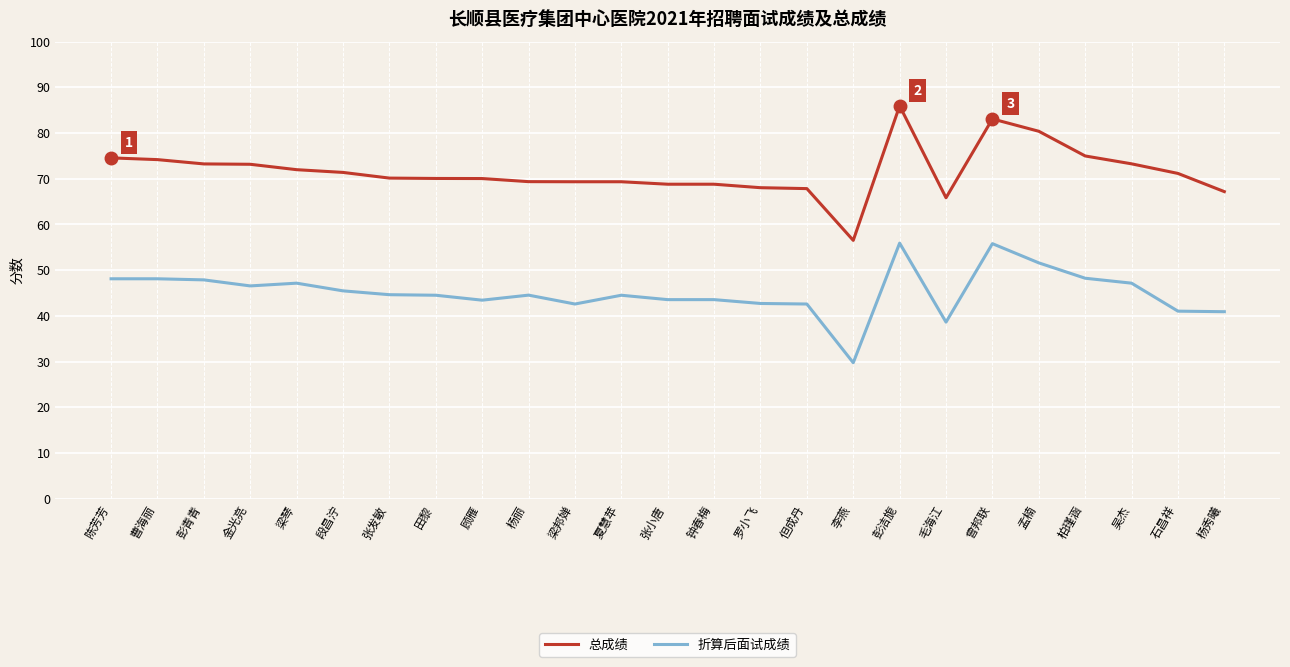

Which series changed the most between 钟春梅 and 毛海江?

折算后面试成绩